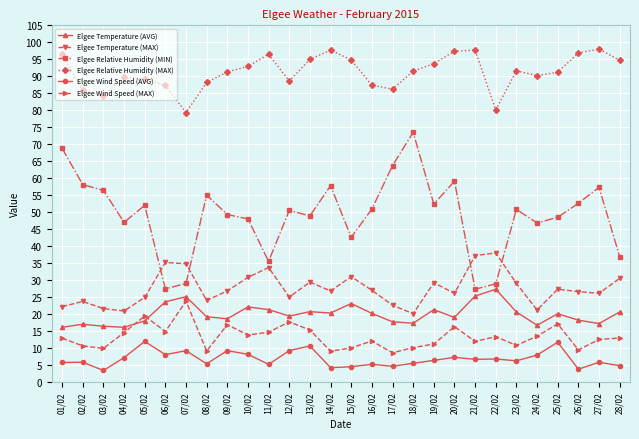

What is the total value across all series at 25/02?

215.9